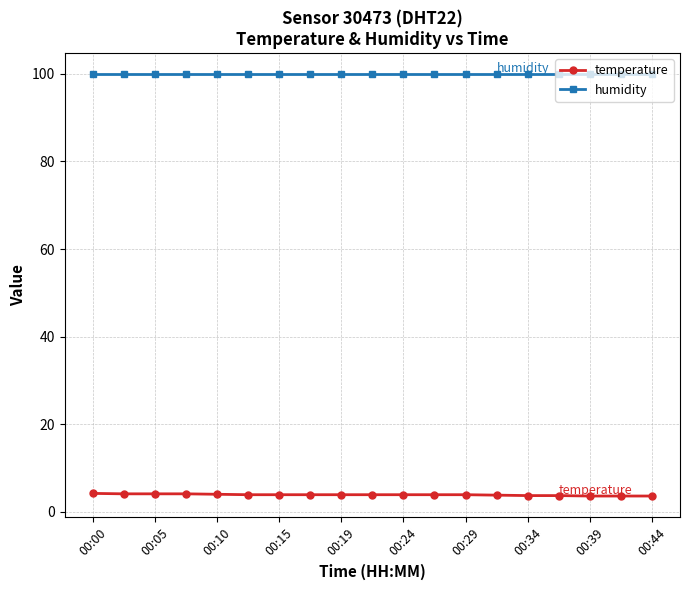

True or false: temperature and humidity cross at least once.

False